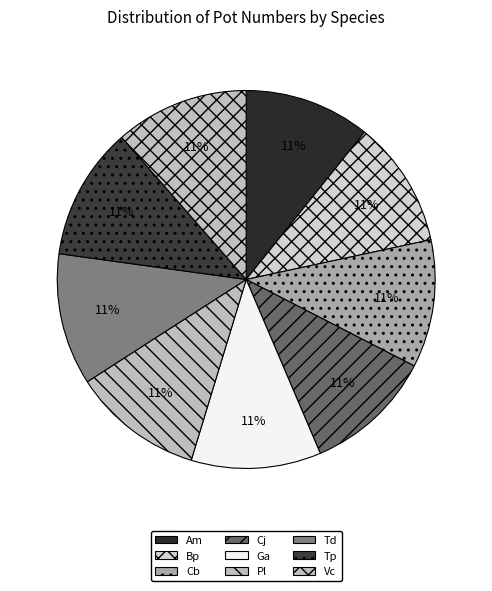

Which category has the smallest portion of the pie?

Am